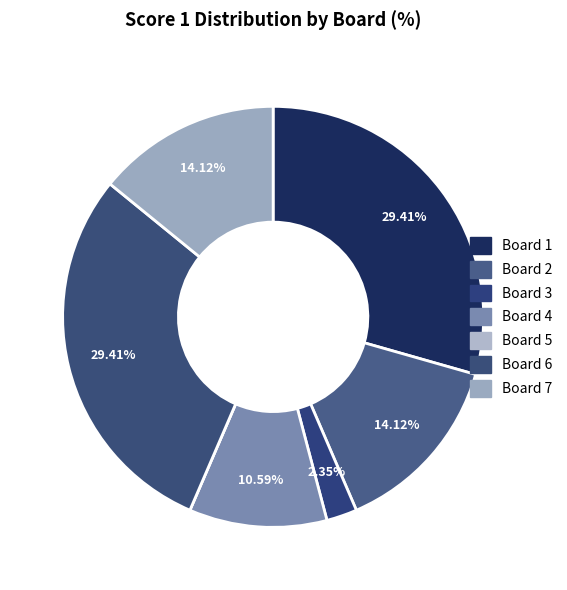

Is it true that Board 2 is 14% of the pie?

True